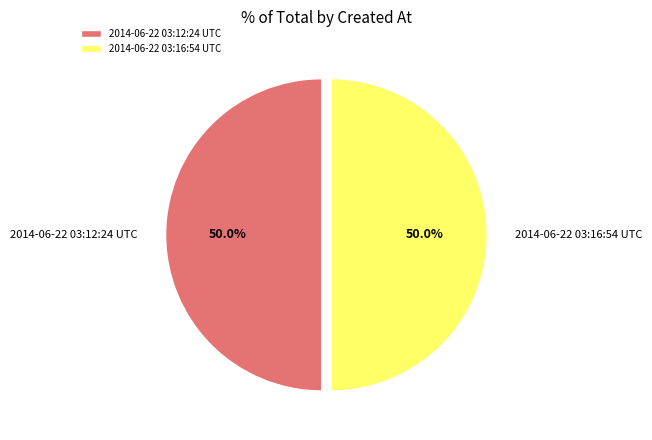

To the nearest percent, what percentage of the pie is 2014-06-22 03:16:54 UTC?

50%